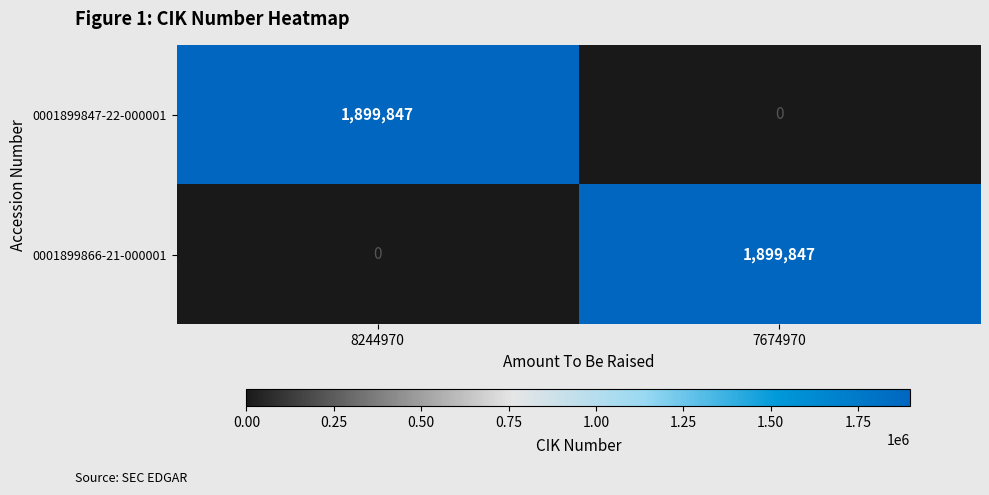

Rank the series at 7674970 from lowest to highest value.

0001899847-22-000001, 0001899866-21-000001